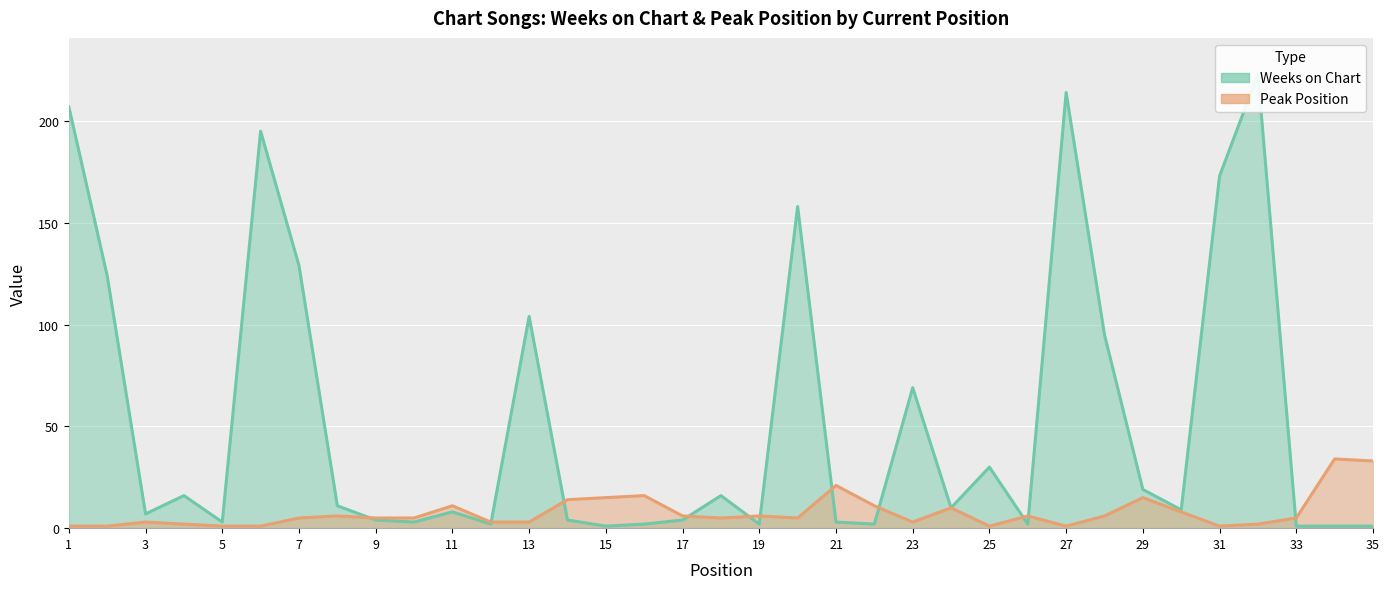

Reading left to right, transcribe all the data shown in this chart.

Weeks on Chart: 1=207	2=124	3=7	4=16	5=3	6=195	7=129	8=11	9=4	10=3	11=8	12=2	13=104	14=4	15=1	16=2	17=4	18=16	19=2	20=158	21=3	22=2	23=69	24=10	25=30	26=2	27=214	28=95	29=19	30=9	31=173	32=223	33=1	34=1	35=1
Peak Position: 1=1	2=1	3=3	4=2	5=1	6=1	7=5	8=6	9=5	10=5	11=11	12=3	13=3	14=14	15=15	16=16	17=6	18=5	19=6	20=5	21=21	22=11	23=3	24=10	25=1	26=6	27=1	28=6	29=15	30=8	31=1	32=2	33=5	34=34	35=33